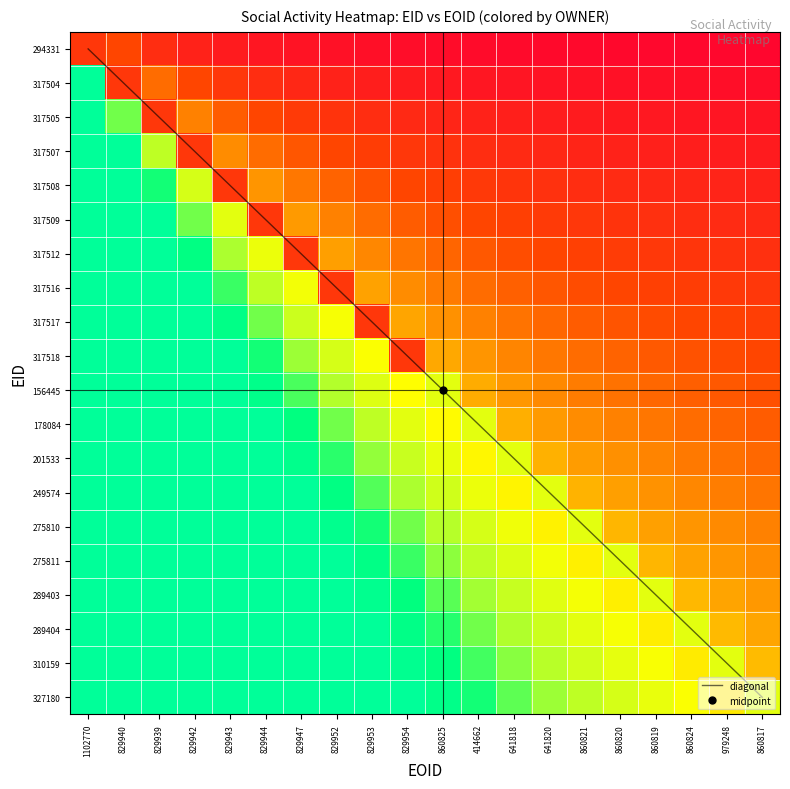

The 275810 series shows 0.9 at 829952. True or false?

True